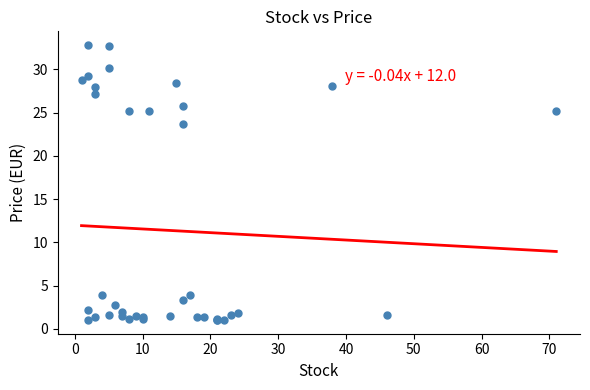

What Y value in the scatter plot is closest to 16?

23.6